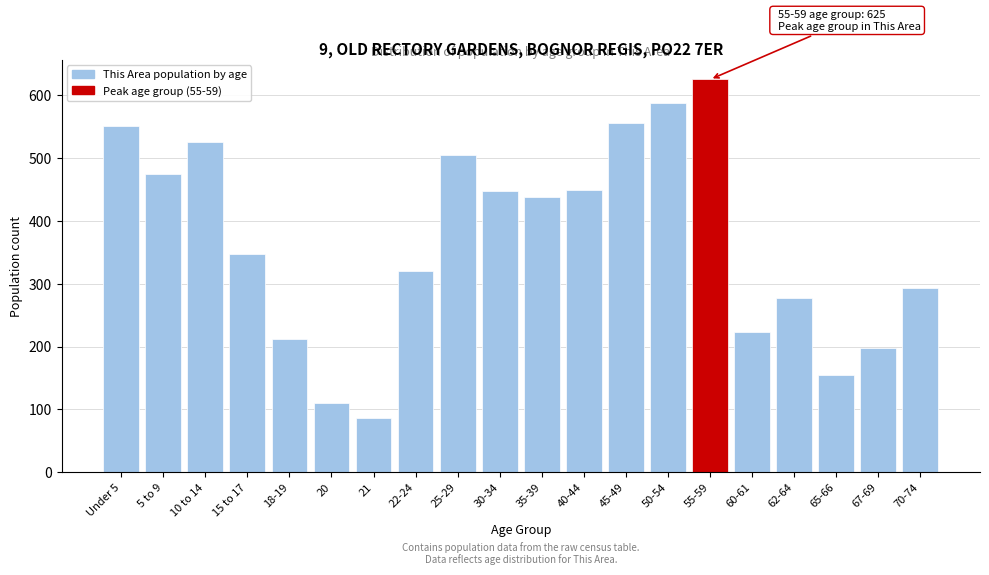

What is the difference between the second highest and second lowest values?

478